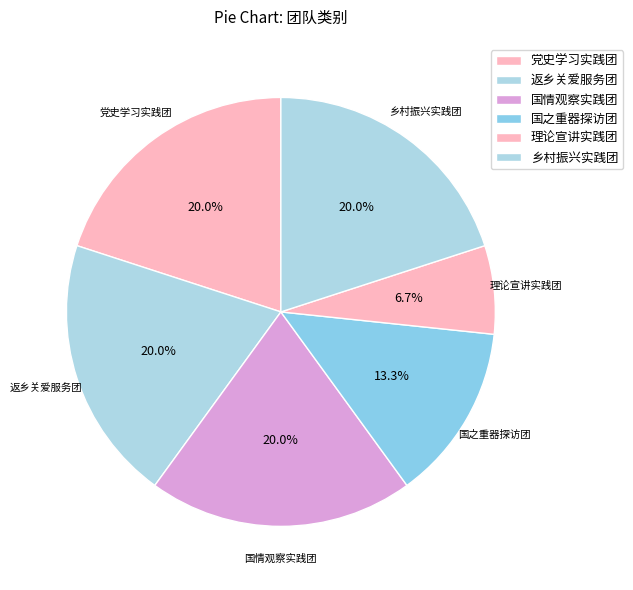

To the nearest percent, what percentage of the pie is 乡村振兴实践团?

20%